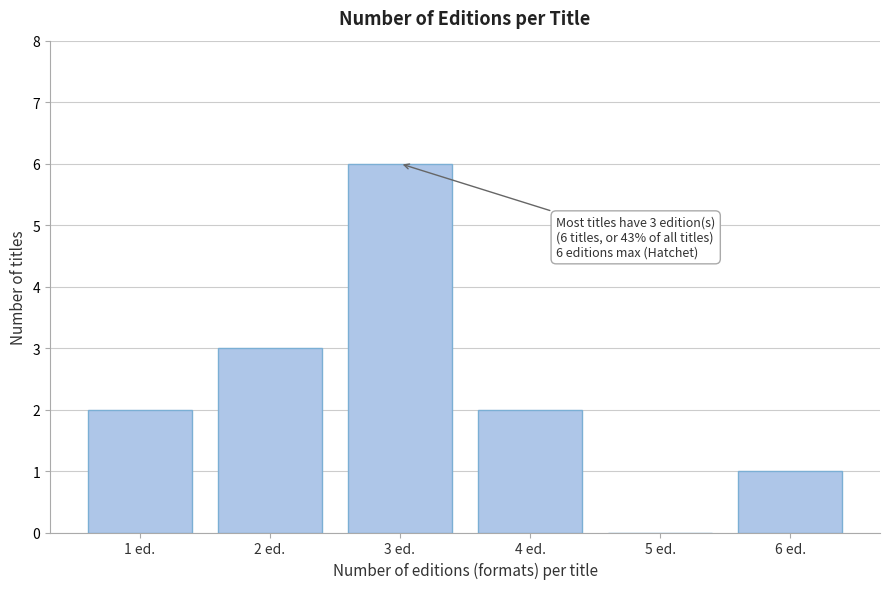

Reading left to right, what are all the values shown in this chart?

1 ed.=2	2 ed.=3	3 ed.=6	4 ed.=2	5 ed.=0	6 ed.=1